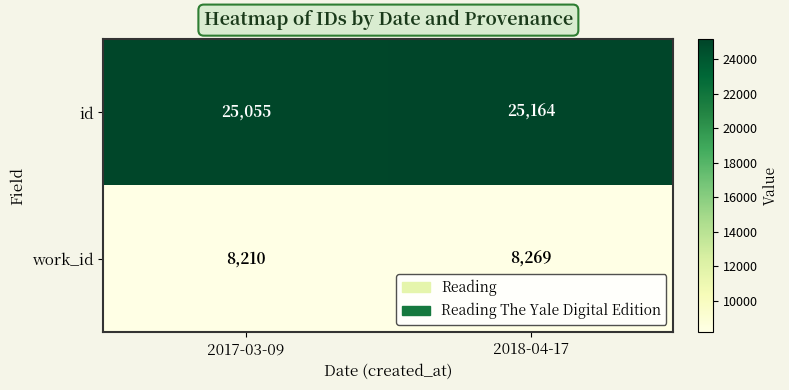

The id series shows 25055 at 2017-03-09. True or false?

True